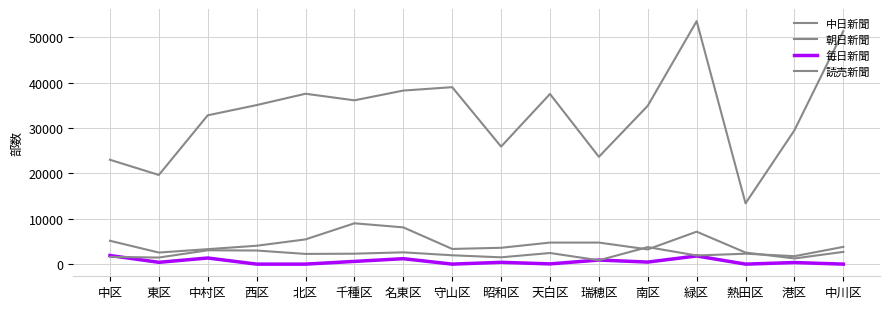

Reading left to right, what are all the values shown in this chart?

中日新聞: 中区=23000	東区=19650	中村区=32800	西区=35050	北区=37550	千種区=36100	名東区=38250	守山区=39000	昭和区=25900	天白区=37500	瑞穂区=23650	南区=34900	緑区=53550	熱田区=13400	港区=29500	中川区=51350
朝日新聞: 中区=5150	東区=2550	中村区=3300	西区=4050	北区=5450	千種区=9000	名東区=8100	守山区=3350	昭和区=3600	天白区=4750	瑞穂区=4750	南区=3250	緑区=7150	熱田区=2550	港区=1250	中川区=2700
毎日新聞: 中区=1900	東区=400	中村区=1350	西区=0	北区=0	千種区=600	名東区=1200	守山区=0	昭和区=400	天白区=50	瑞穂区=900	南区=450	緑区=1800	熱田区=0	港区=350	中川区=0
読売新聞: 中区=1600	東区=1450	中村区=3050	西区=3000	北区=2250	千種区=2300	名東区=2600	守山区=1950	昭和区=1500	天白区=2450	瑞穂区=850	南区=3750	緑区=1900	熱田区=2300	港区=1750	中川区=3800